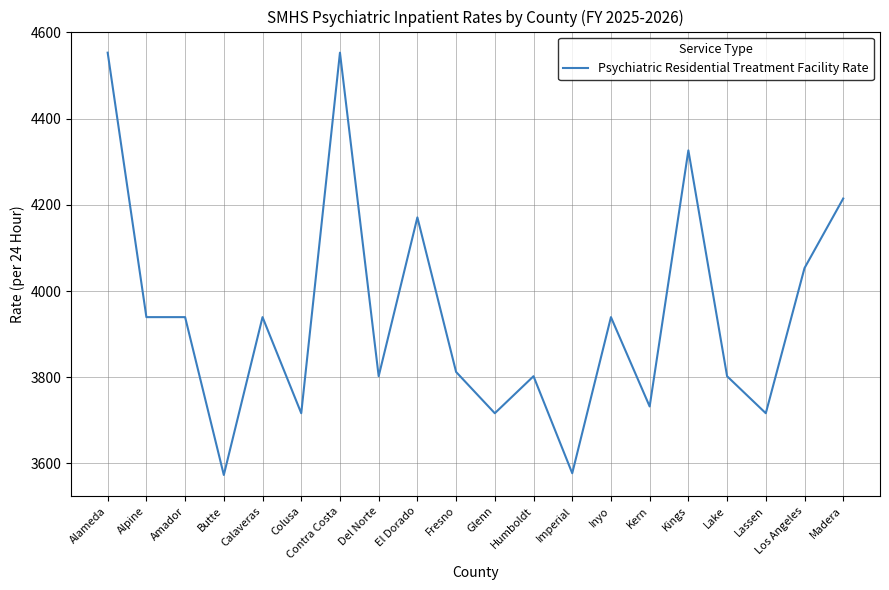

Count the number of values greater than 3939.

10